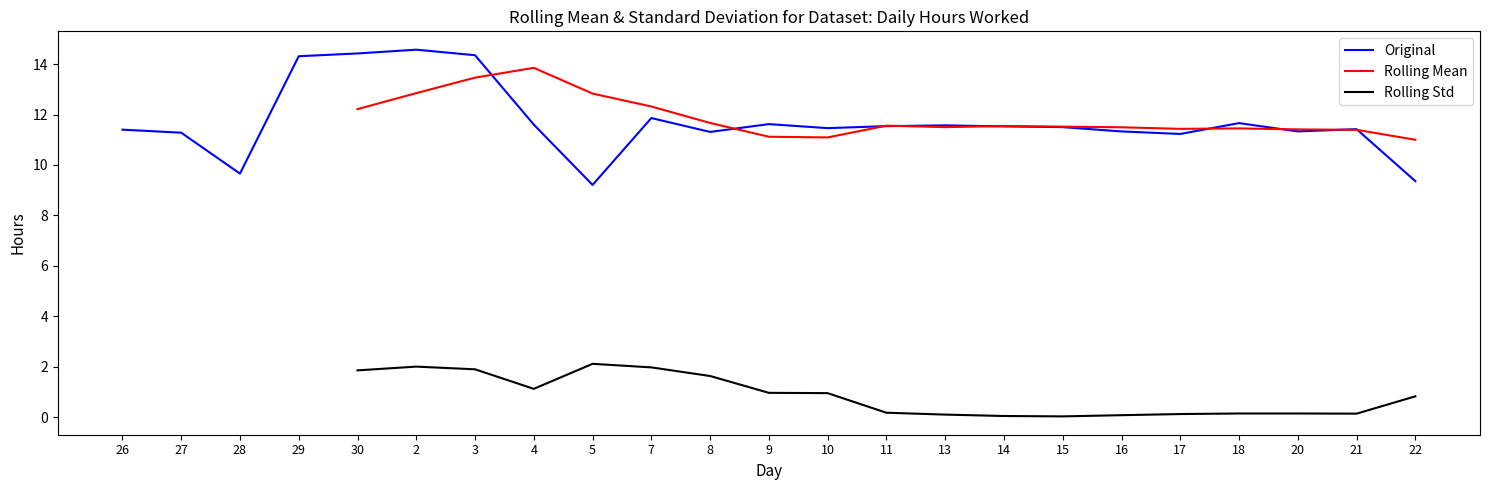

Where is the first local maximum?

2